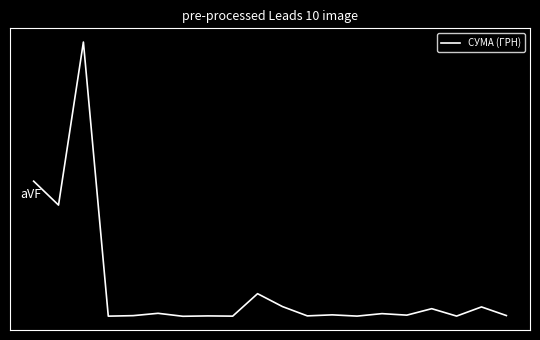

Is this an area chart (filled region under the line)?

No